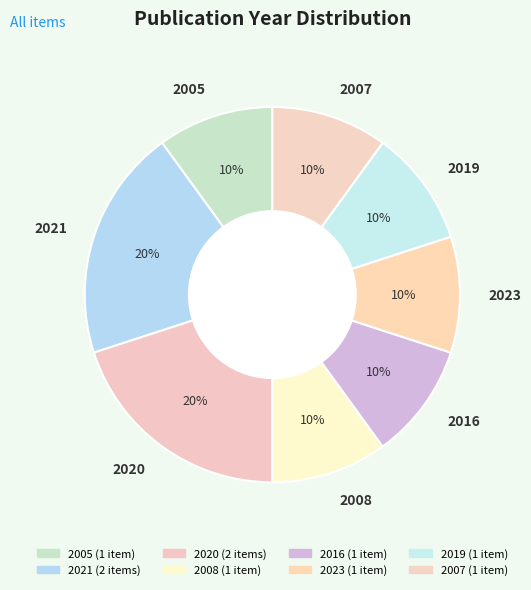

What percentage is the 2019 slice, to the nearest percent?

10%